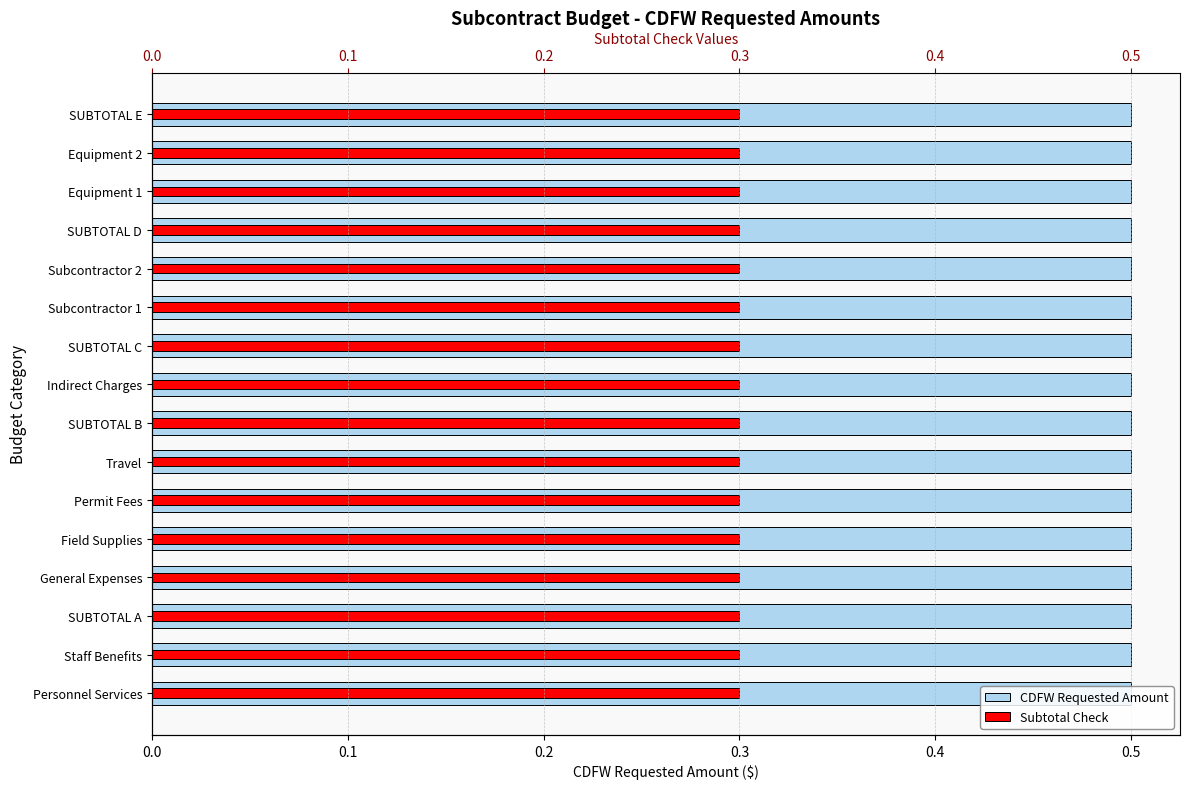

List the series in order of their overall mean, highest first.

CDFW Requested Amount, Subtotal Check